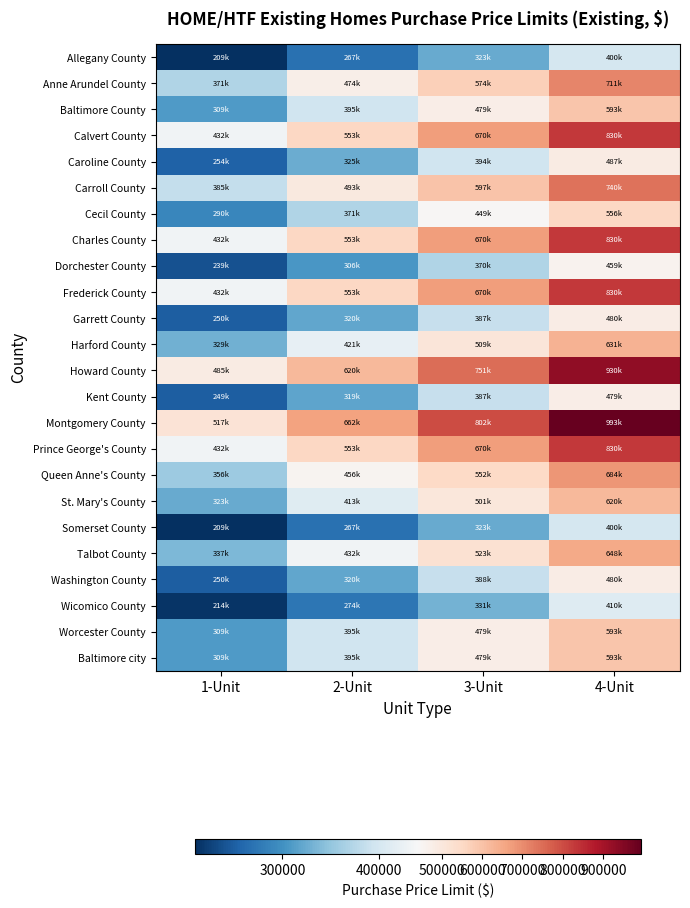

What is the spread (max minus min) of values at 1-Unit?

308000